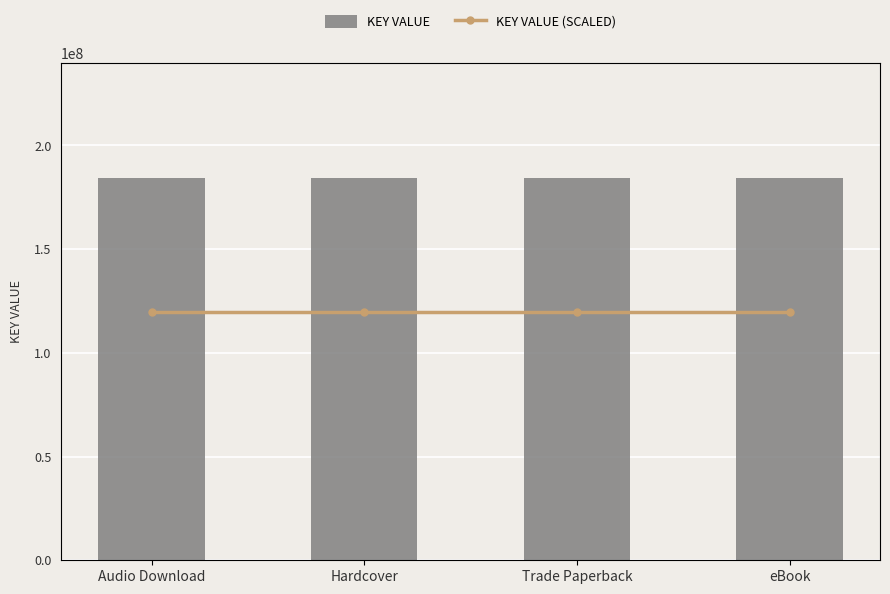

At how many categories does at least one series exceed 18317819?

4